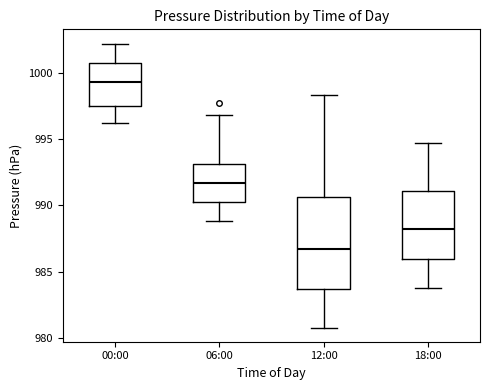

Reading left to right, transcribe this box plot: for each box, give where its median line is, the range the box spans, and where its two whiskers end, as read against the y-axis. The values are not printed on the chart, so give them approximately, as read against the axis.

00:00: median 999.5, box 997.5 to 1001.0, whiskers 996.0 to 1002.0
06:00: median 991.5, box 990.5 to 993.0, whiskers 989.0 to 997.0
12:00: median 987.0, box 983.5 to 990.5, whiskers 981.0 to 998.5
18:00: median 988.0, box 986.0 to 991.0, whiskers 984.0 to 994.5